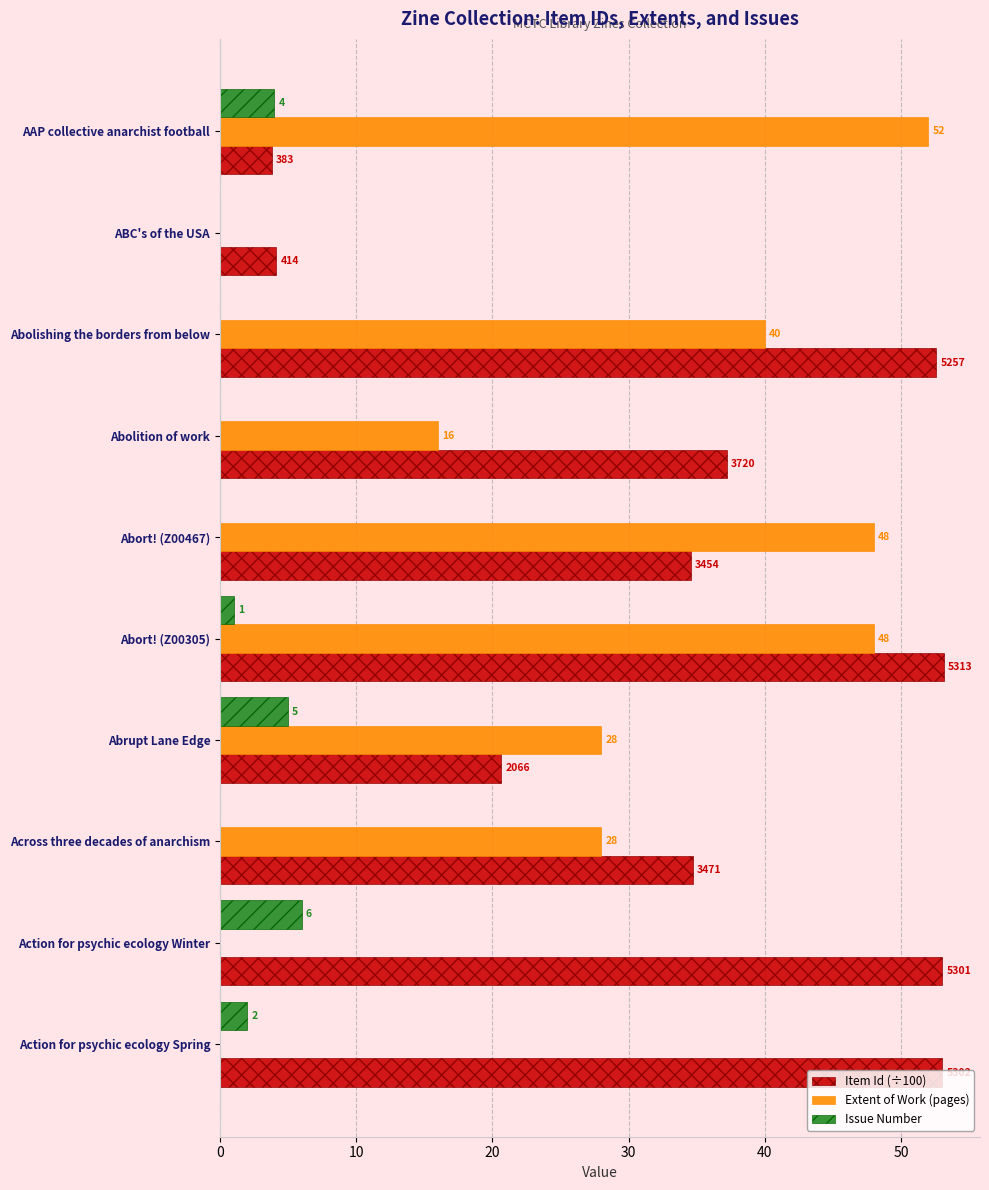

The Extent of Work (pages) series shows 28.0 at Across three decades of anarchism. True or false?

True